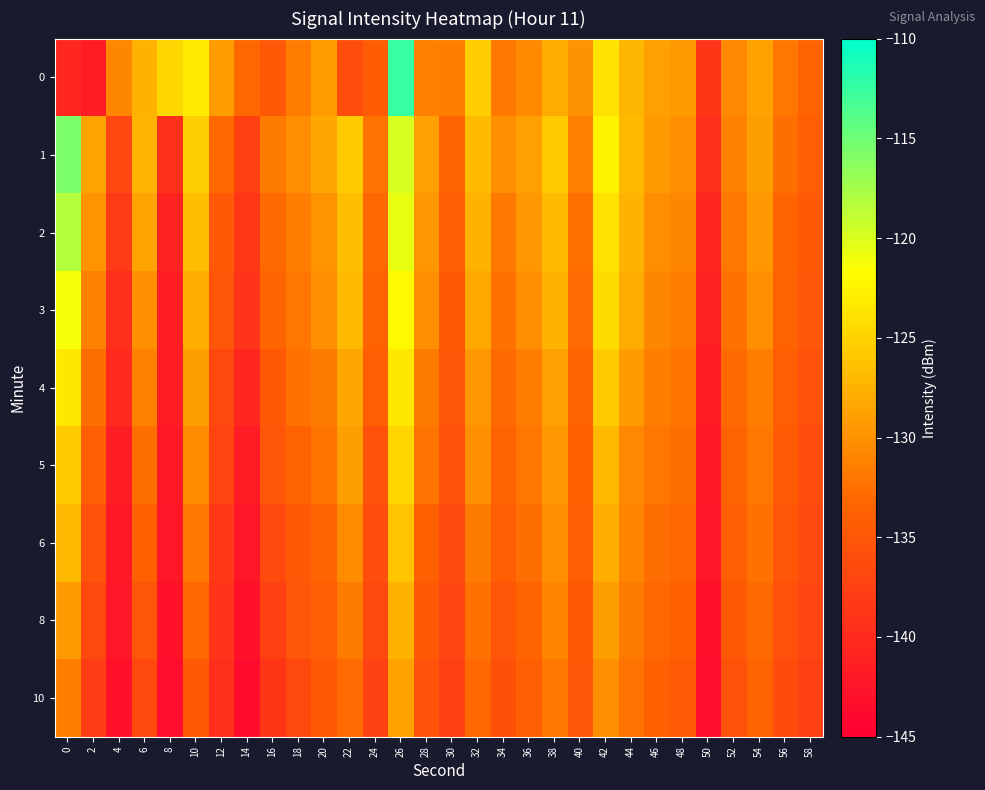

How many series are shown in this chart?

9